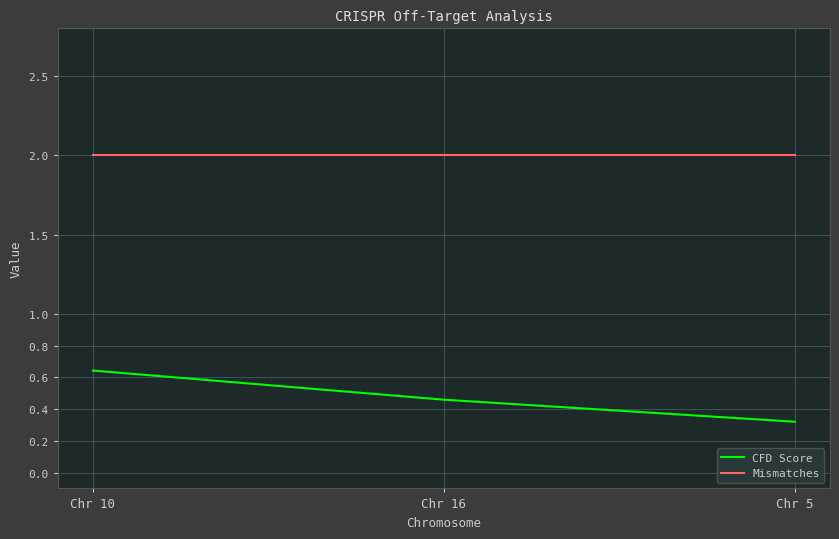

What position from the right is Chr 5?

1